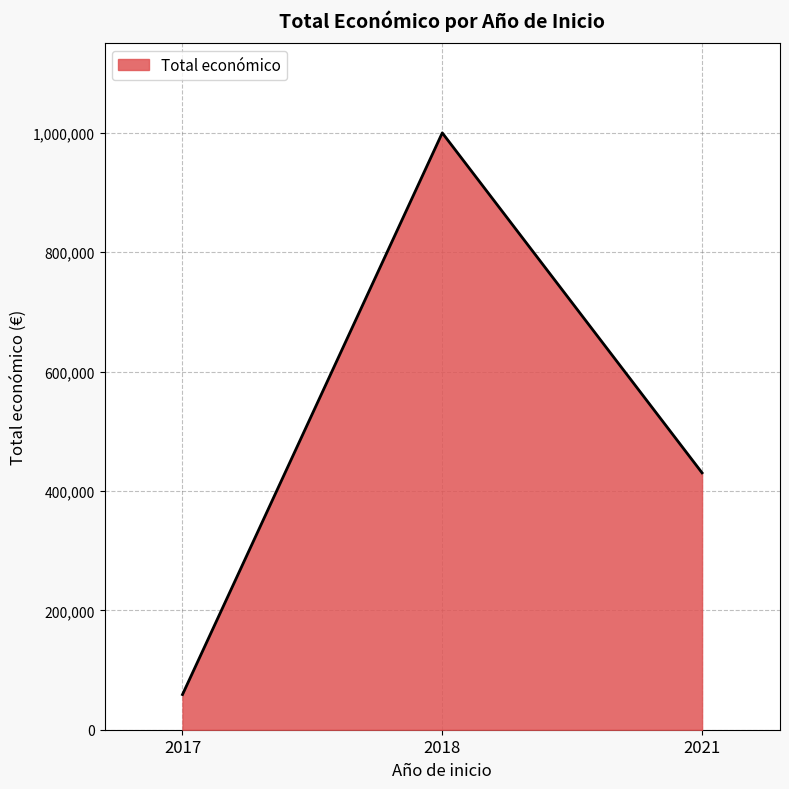

The chart shows a value of 999992 at 2018. True or false?

True